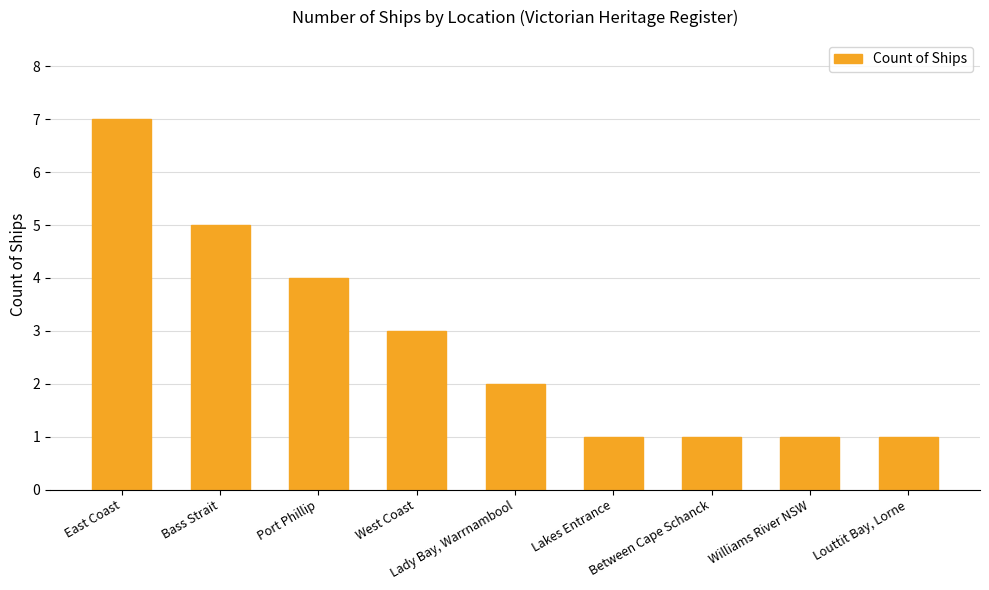

Count the values in the range 1 to 4.

7